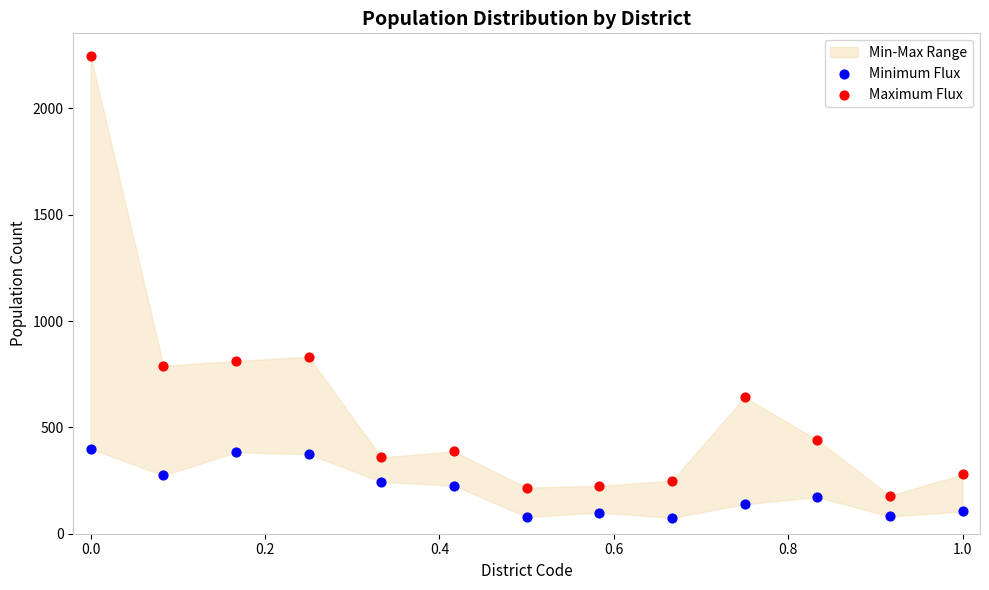

Which series contains the lowest Y value?

Minimum Flux